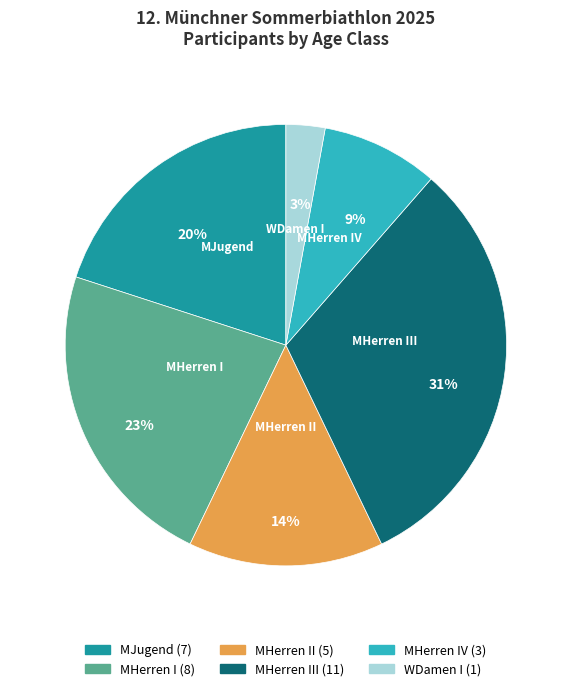

To the nearest percent, what is the average slice percentage?

17%